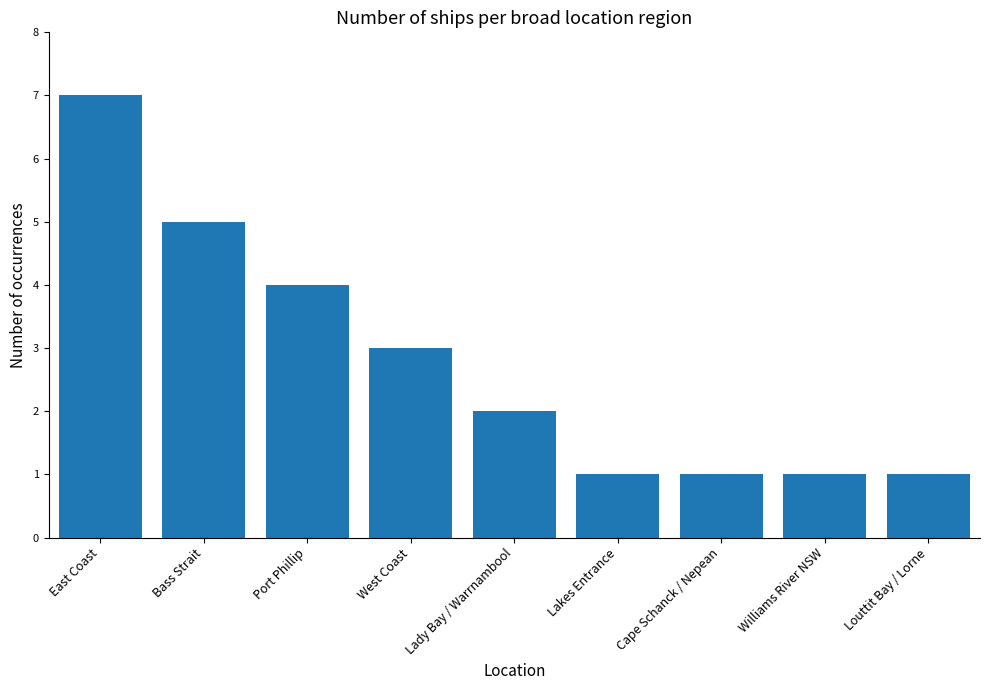

Reading left to right, list all the values displayed in this chart.

7	5	4	3	2	1	1	1	1